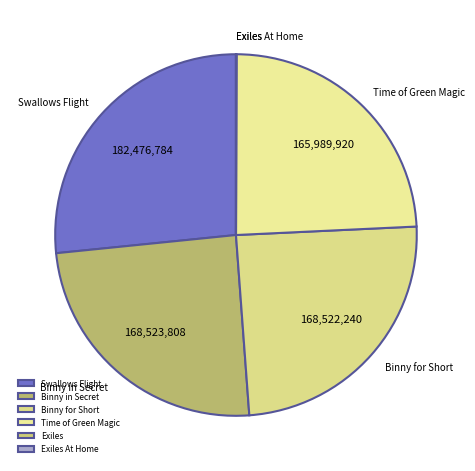

Is there any slice that represents more than half of the pie?

No